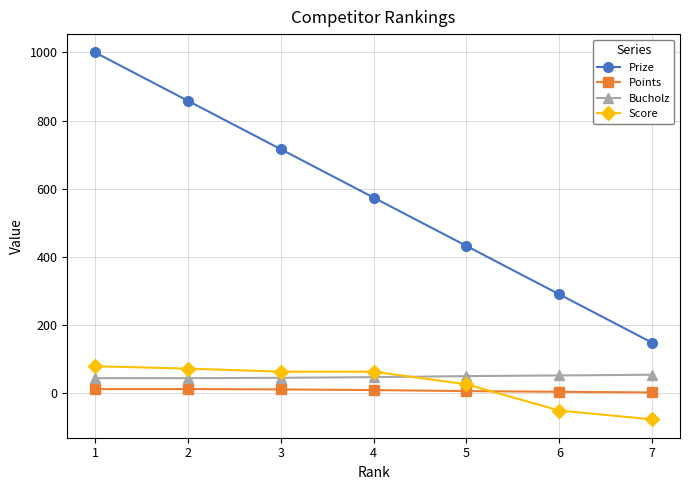

Rank the series at 6 from lowest to highest value.

Score, Points, Bucholz, Prize